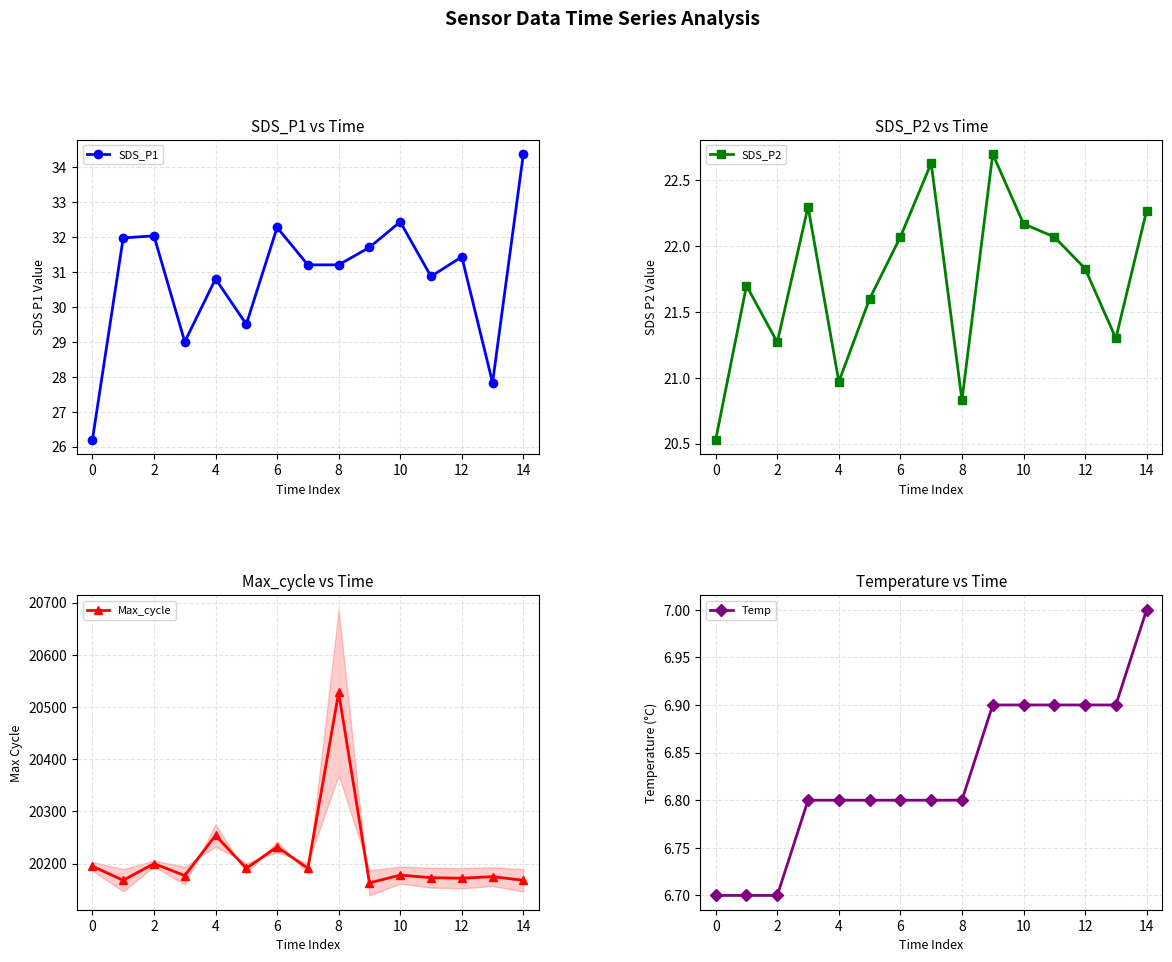

Is it true that SDS_P2 equals 15.4 at 6?

False